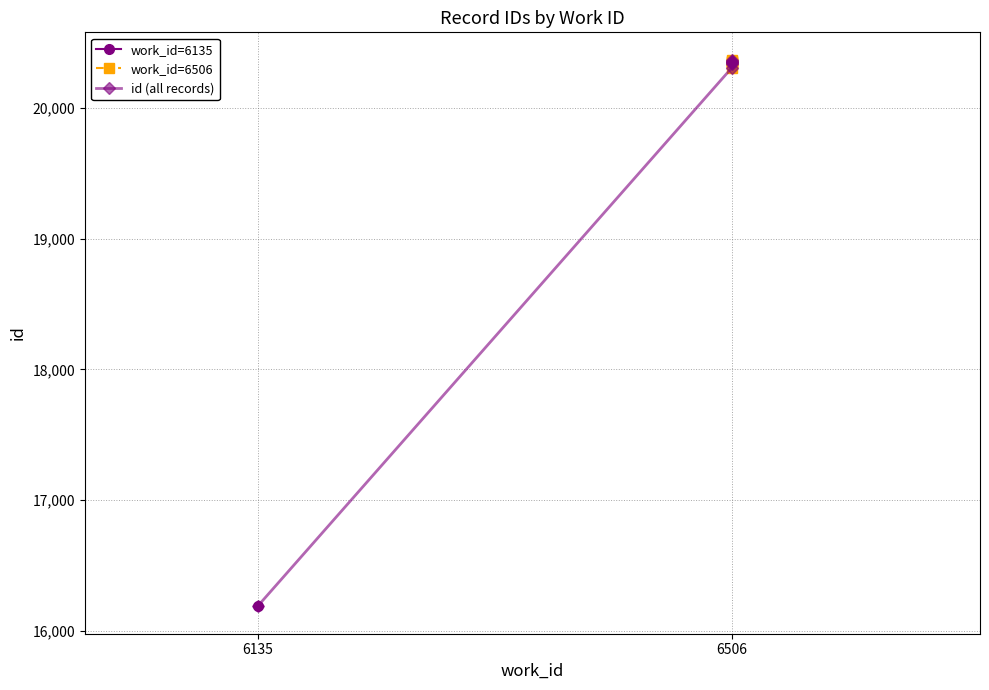

What is the change in value from 6506 to 6506?

+47